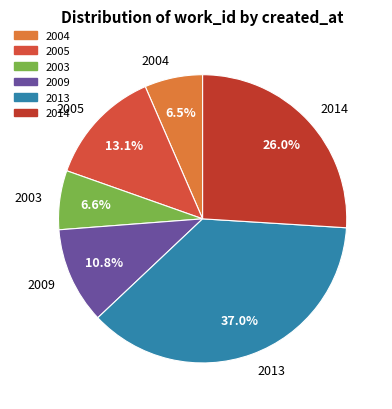

Count the number of slices in the pie.

6